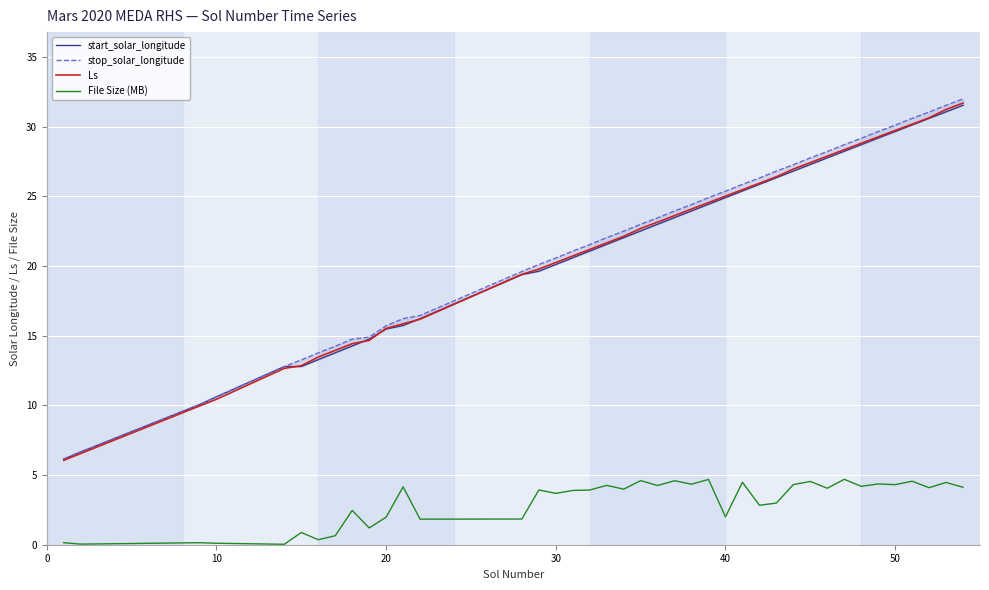

How many lines are shown in the chart?

4